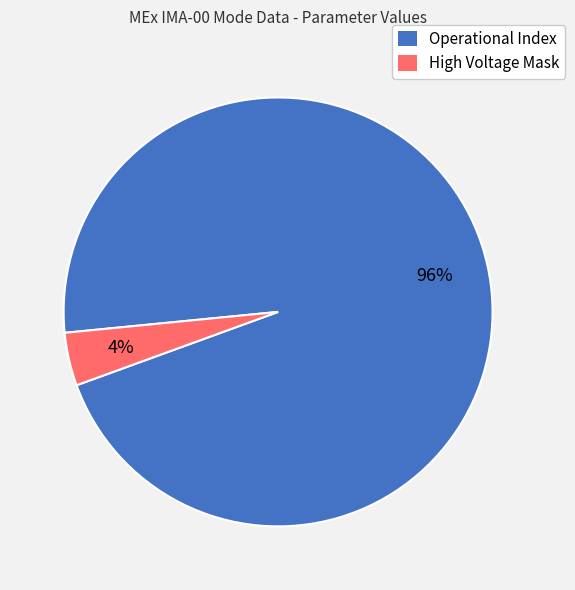

True or false: High Voltage Mask accounts for 14% of the total.

False